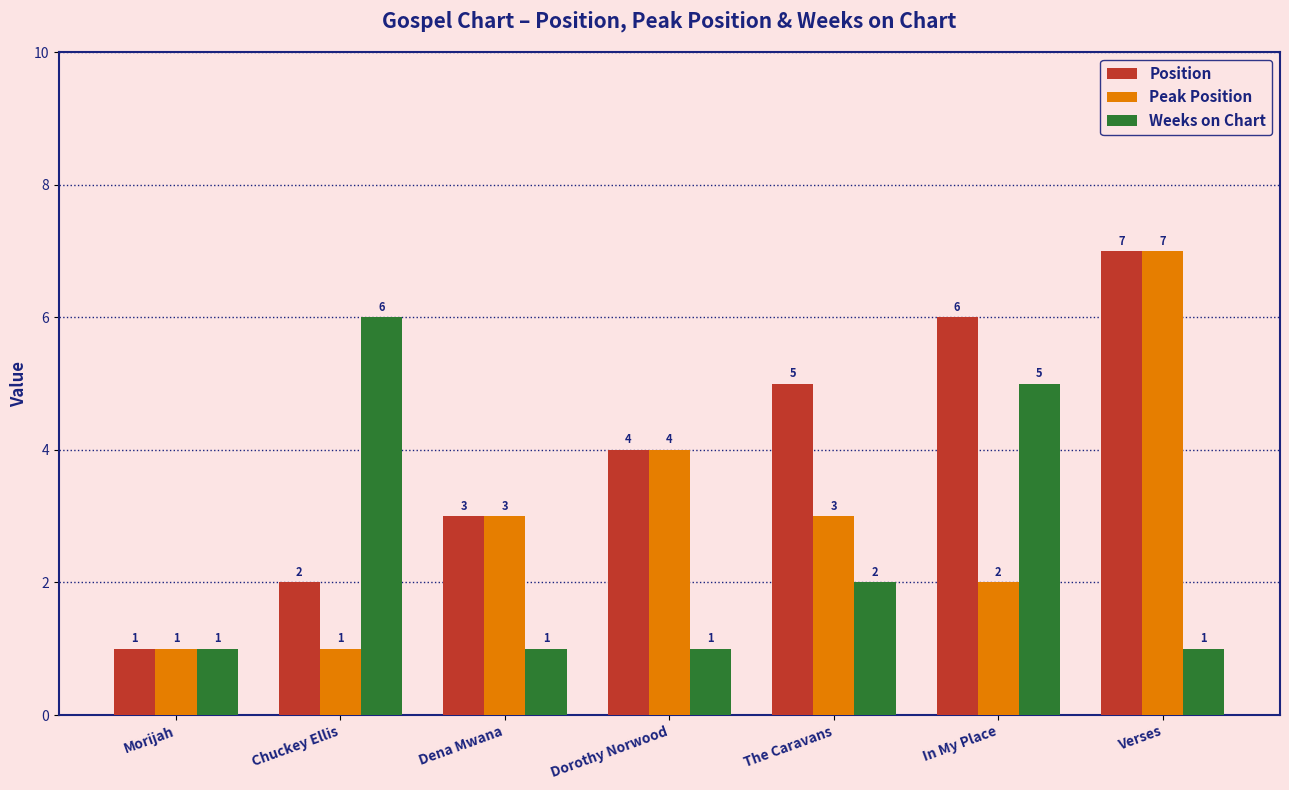

How many bars are there in total?

21